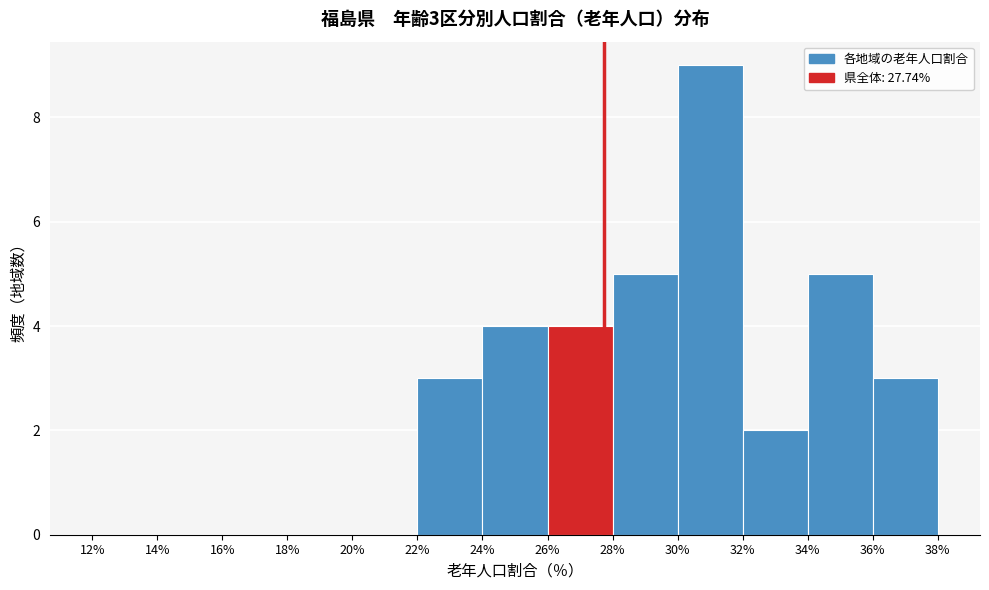

Over which range of the x-axis is the bar tallest?

30% to 32%